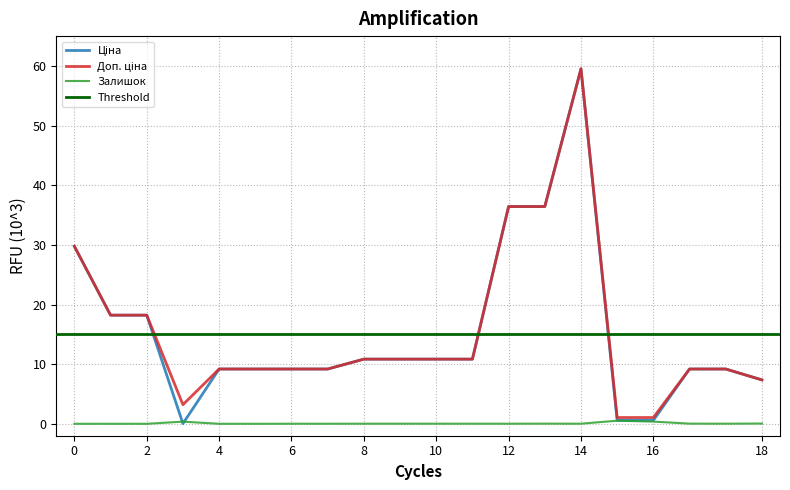

True or false: Доп. ціна and Ціна cross at least once.

False